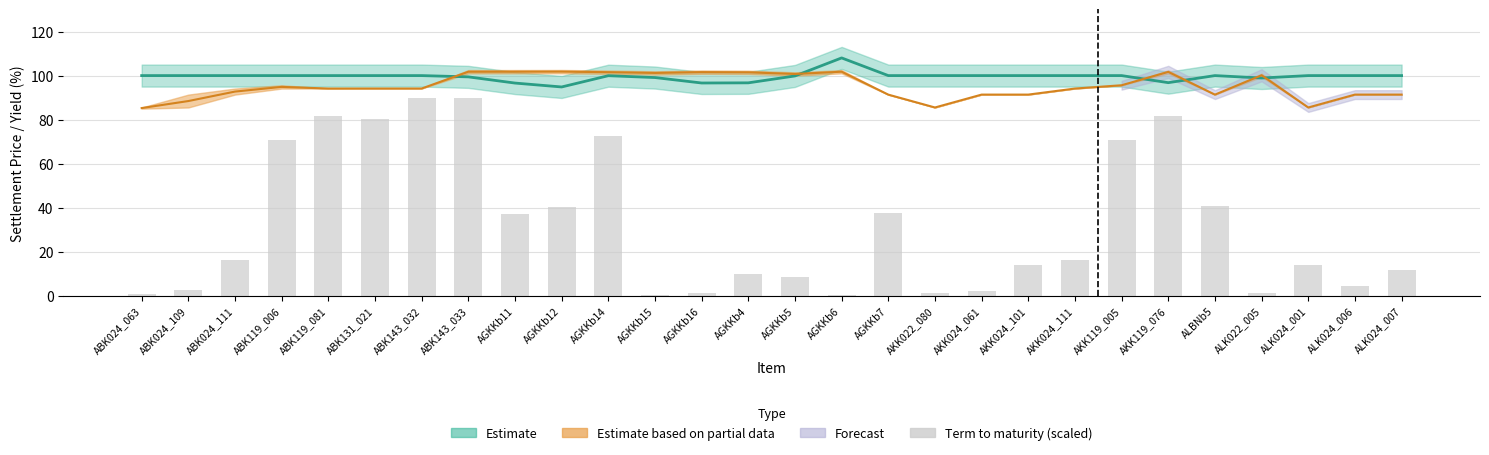

Rank the categories by value from lowest to highest.

AGKKb15, AGKKb6, ABK024_063, AGKKb16, AKK022_080, ALK022_005, AKK024_061, ABK024_109, ALK024_006, AGKKb5, AGKKb4, ALK024_007, AKK024_101, ALK024_001, ABK024_111, AKK024_111, AGKKb11, AGKKb7, AGKKb12, ALBNb5, ABK119_006, AKK119_005, AGKKb14, ABK131_021, ABK119_081, AKK119_076, ABK143_032, ABK143_033